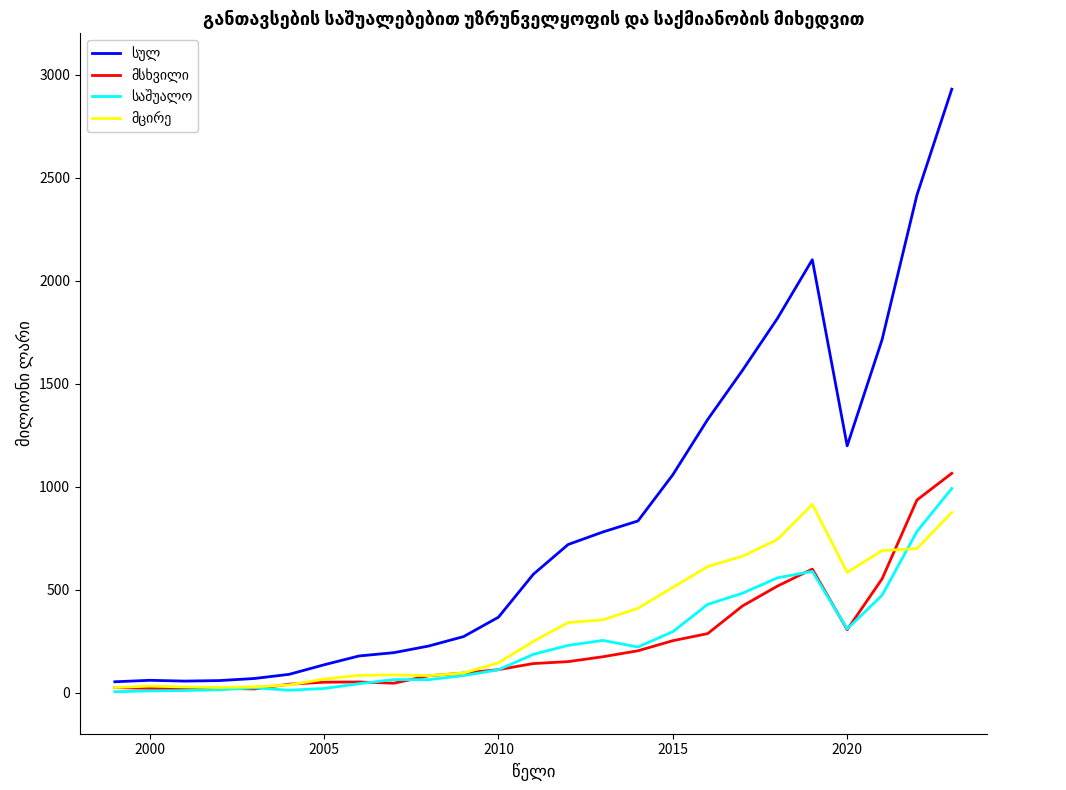

What is the greatest value displayed?

2929.1